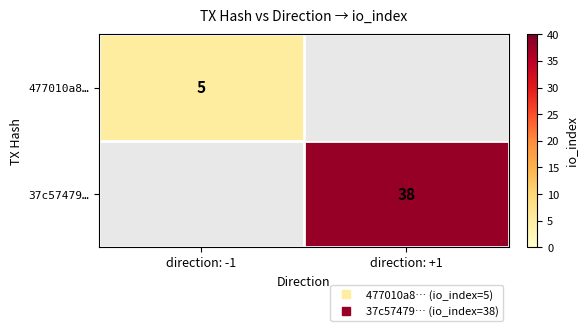

Is it true that 477010a8… equals 5.0 at direction: -1?

True